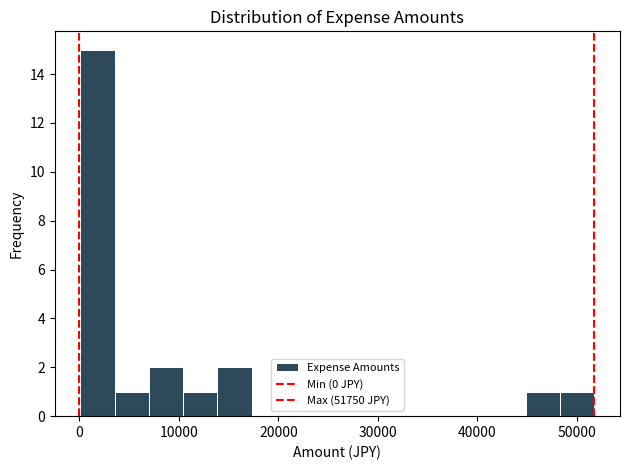

Around what value on the x-axis is the tallest bar? Give the approximate position of its centre, as read against the axis.

2000